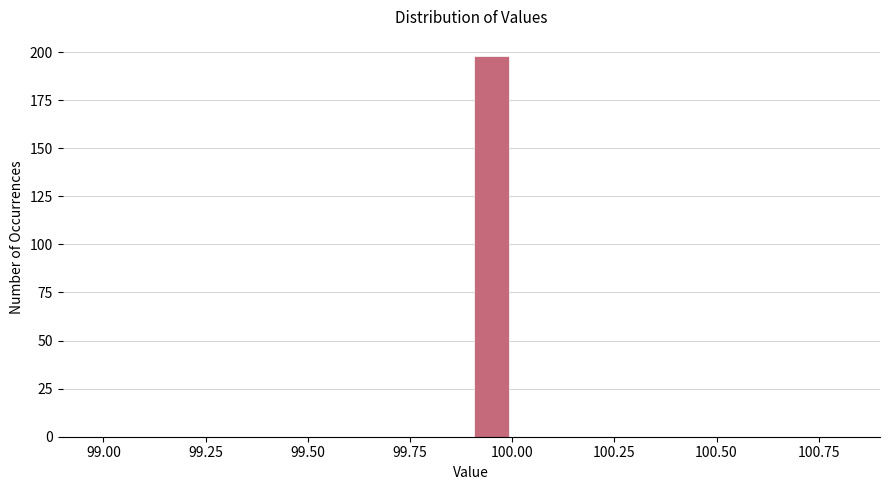

Read against the x-axis, roughly where is the centre of the tallest bar?

99.95